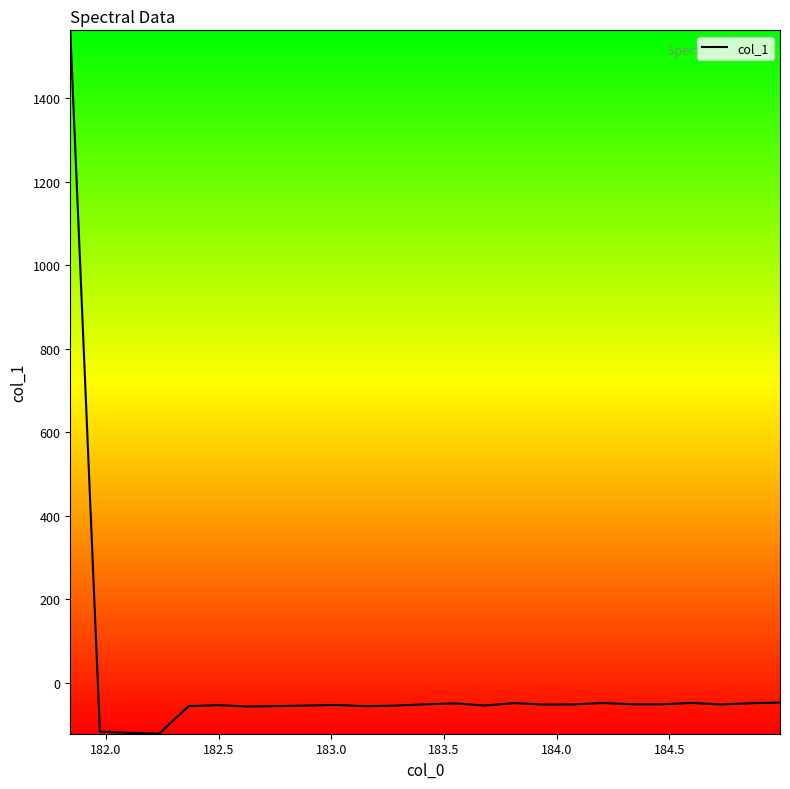

Is this an area chart (filled region under the line)?

No